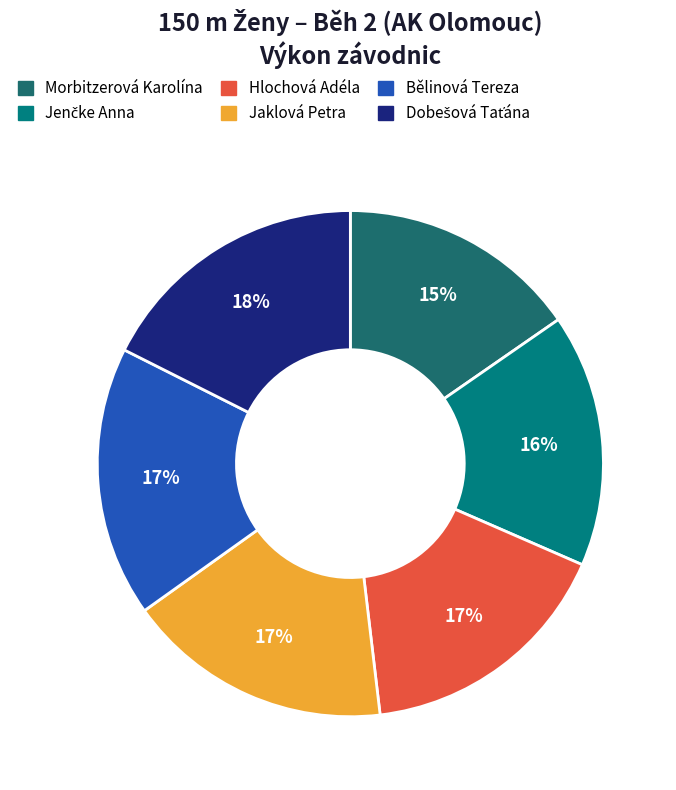

How many segments does this pie chart have?

6